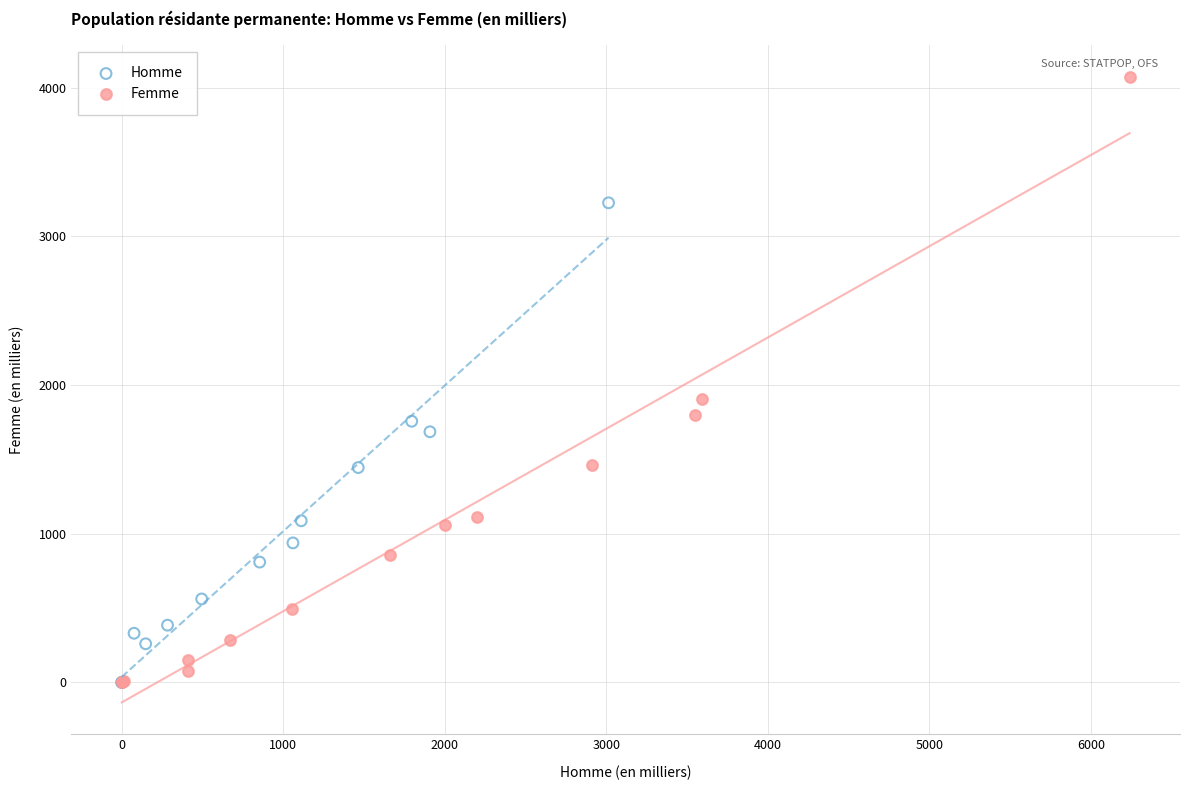

What are all the series names shown in the legend?

Homme, Femme